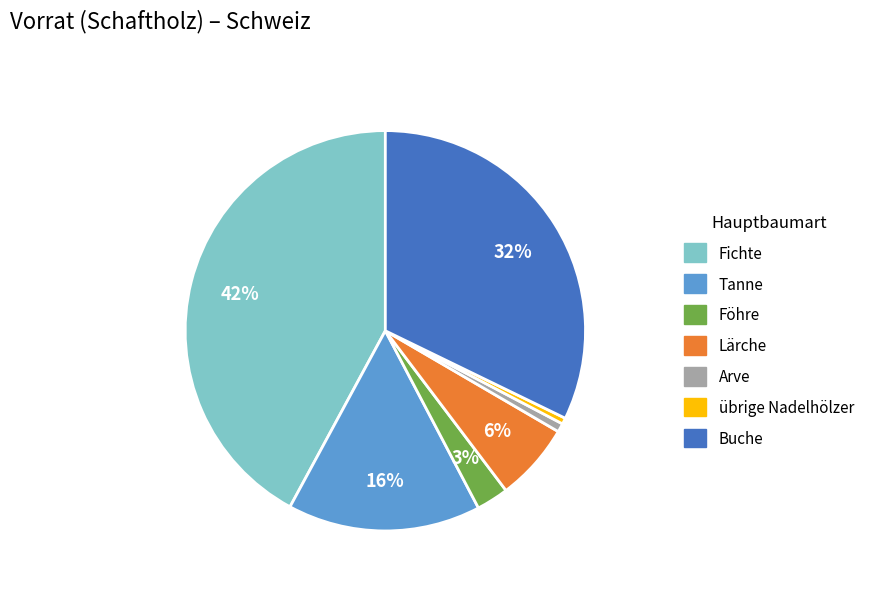

Between Buche and Fichte, which is larger?

Fichte